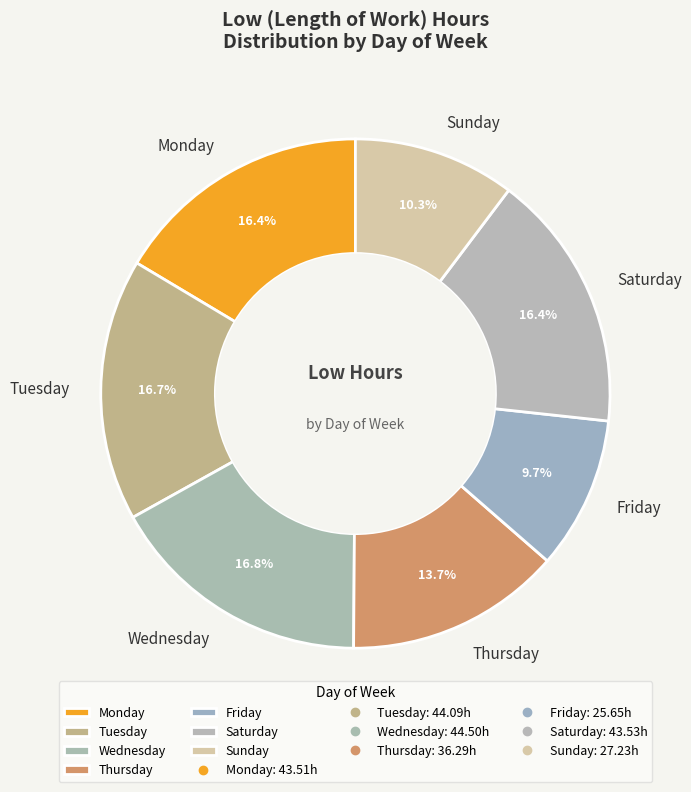

Count the number of slices in the pie.

7